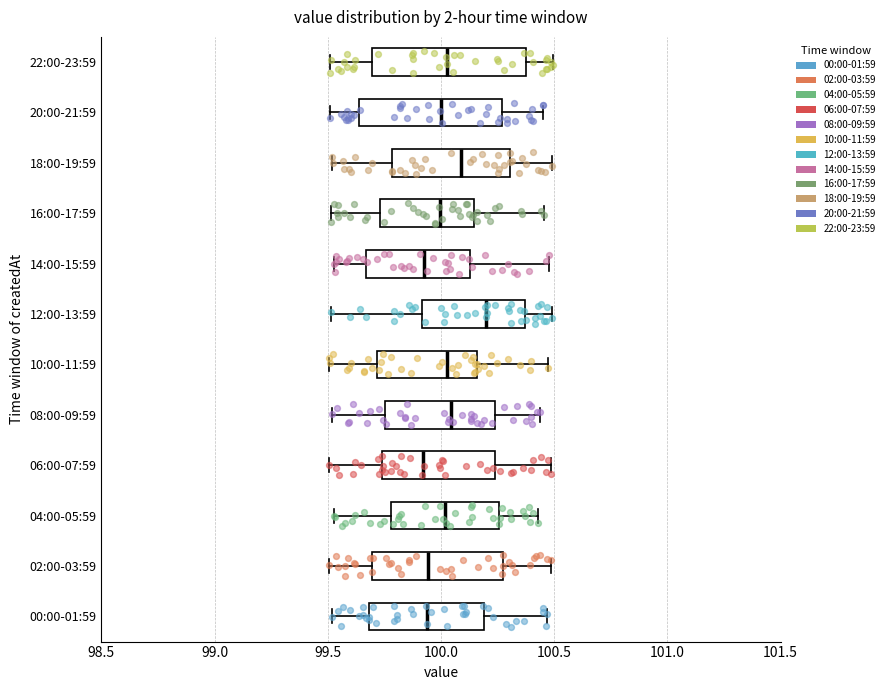

Reading bottom to top, read every box against the x-axis: the position of its median line, the range the box covers, and the ends of its whiskers. The values are not printed on the chart, so give them approximately, as read against the axis.

00:00-01:59: median 99.95, box 99.70 to 100.20, whiskers 99.50 to 100.45
02:00-03:59: median 99.95, box 99.70 to 100.25, whiskers 99.50 to 100.50
04:00-05:59: median 100.00, box 99.80 to 100.25, whiskers 99.55 to 100.45
06:00-07:59: median 99.90, box 99.75 to 100.25, whiskers 99.50 to 100.50
08:00-09:59: median 100.05, box 99.75 to 100.25, whiskers 99.50 to 100.45
10:00-11:59: median 100.05, box 99.70 to 100.15, whiskers 99.50 to 100.45
12:00-13:59: median 100.20, box 99.90 to 100.35, whiskers 99.50 to 100.50
14:00-15:59: median 99.90, box 99.65 to 100.15, whiskers 99.55 to 100.50
16:00-17:59: median 100.00, box 99.75 to 100.15, whiskers 99.50 to 100.45
18:00-19:59: median 100.10, box 99.80 to 100.30, whiskers 99.50 to 100.50
20:00-21:59: median 100.00, box 99.65 to 100.25, whiskers 99.50 to 100.45
22:00-23:59: median 100.05, box 99.70 to 100.35, whiskers 99.50 to 100.50